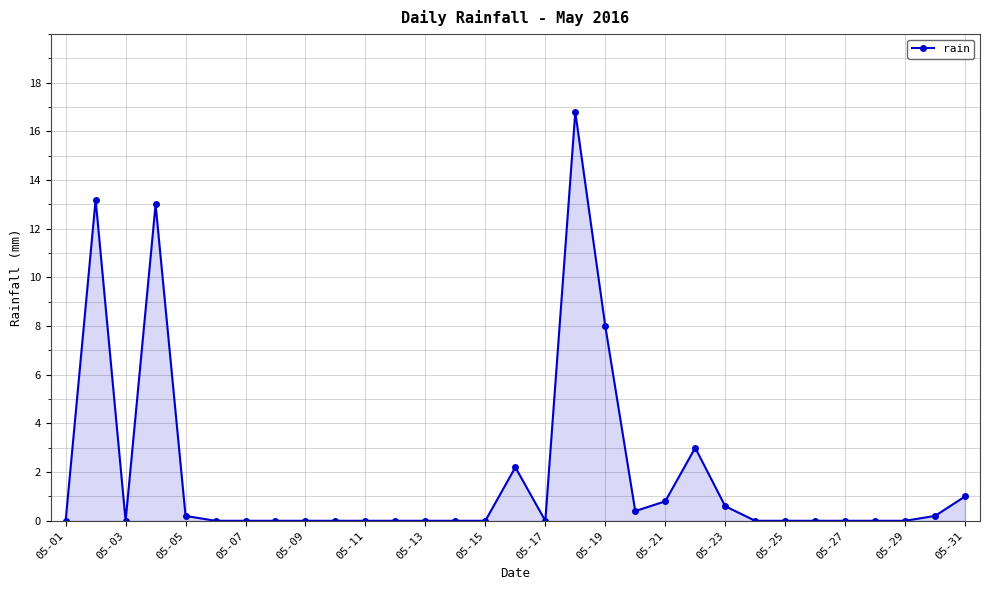

True or false: there are more than 0 points higher than both neighbors.

True